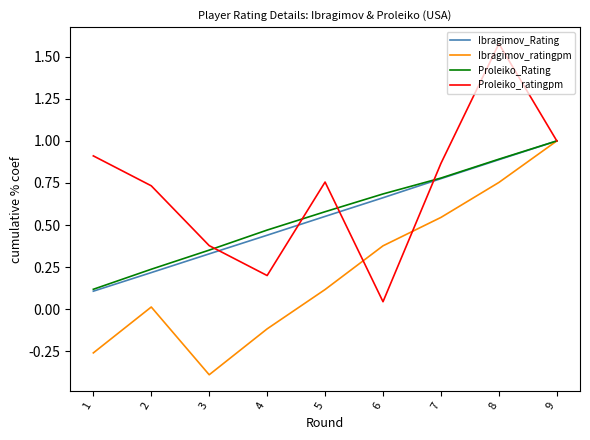

True or false: Proleiko_ratingpm and Ibragimov_ratingpm cross at least once.

True